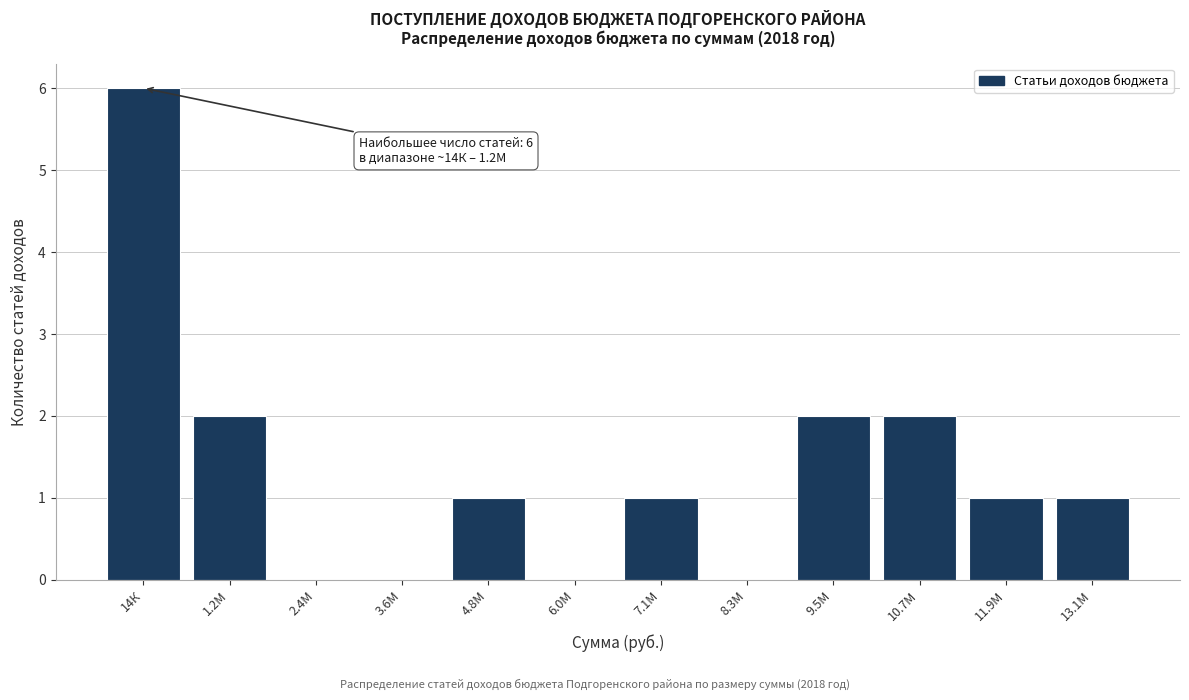

What is the greatest value displayed?

6